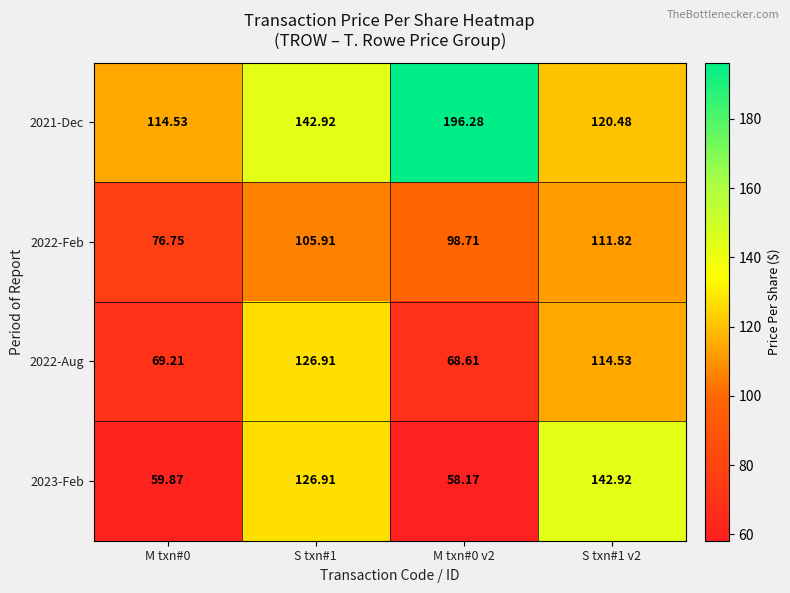

Is the value of 2022-Aug at M txn#0 v2 greater than the value of 2021-Dec at M txn#0?

No